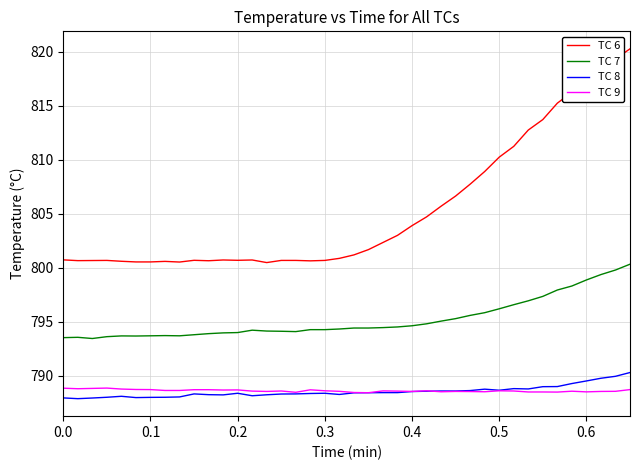

Which series has the largest total across all categories?

TC 6